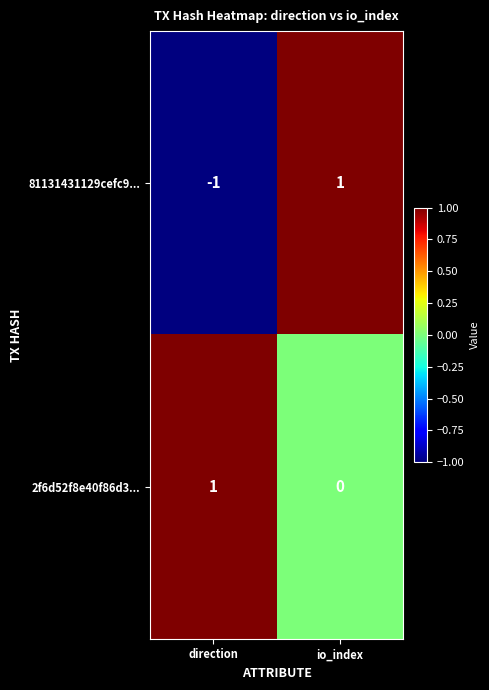

List the labels in order of 81131431129cefc9... value, largest first.

io_index, direction